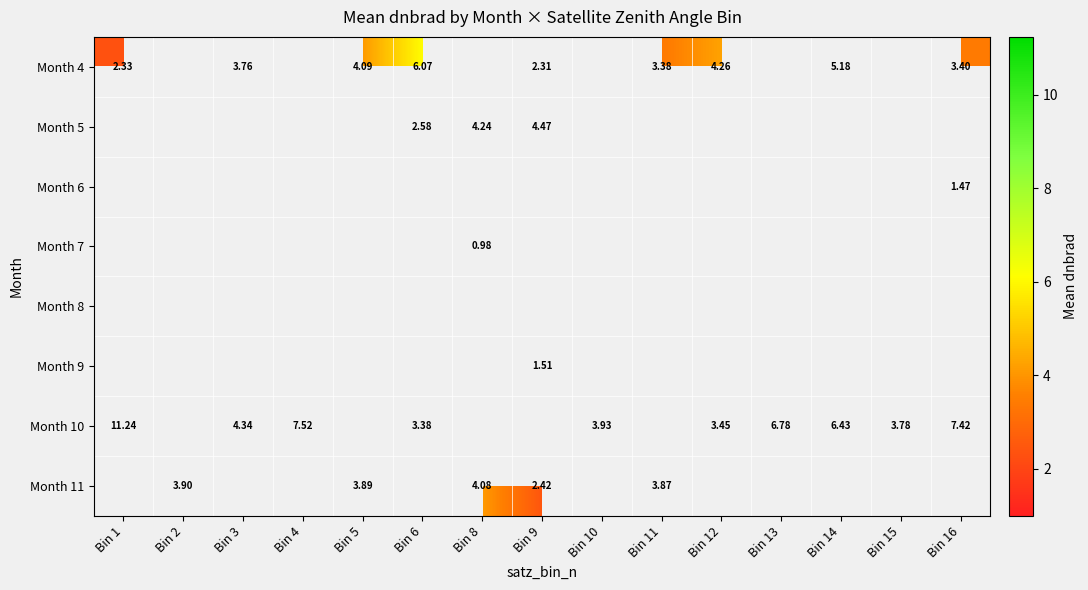

Is the value of Month 4 at Bin 16 greater than the value of Month 7 at Bin 11?

No